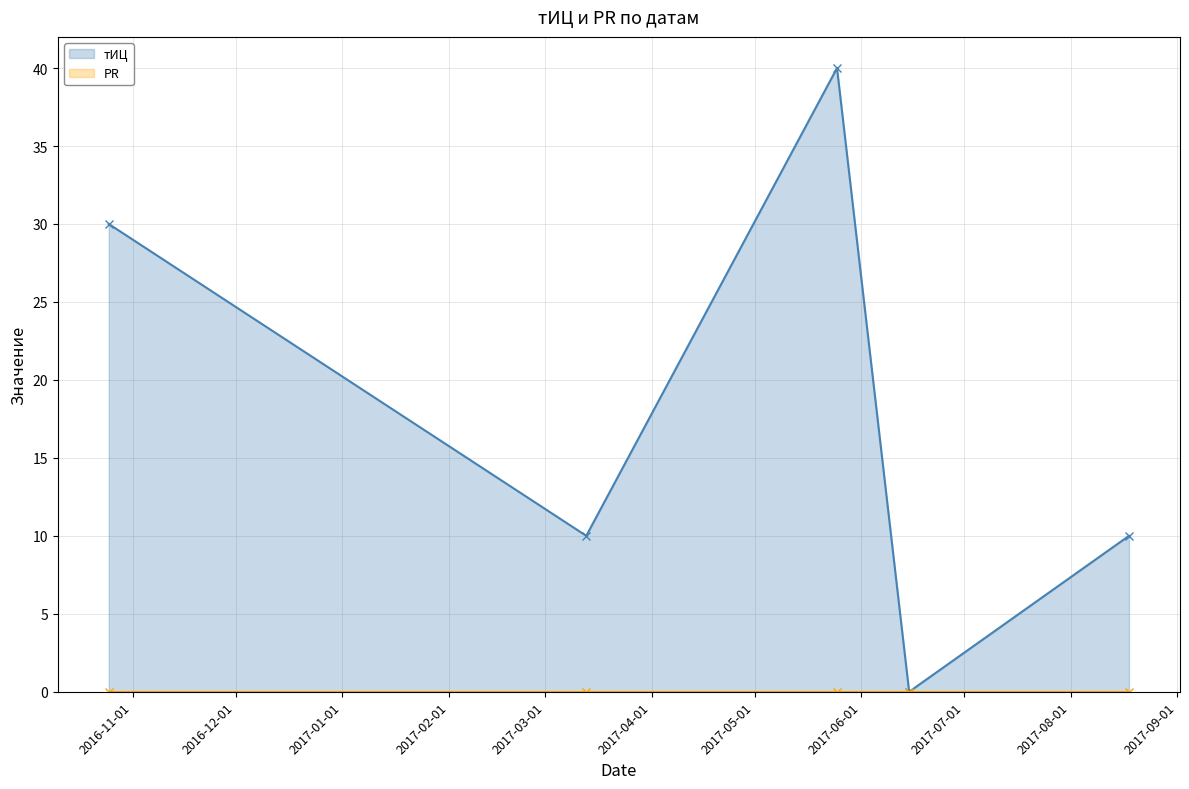

What is the highest value of the тИЦ series?

40